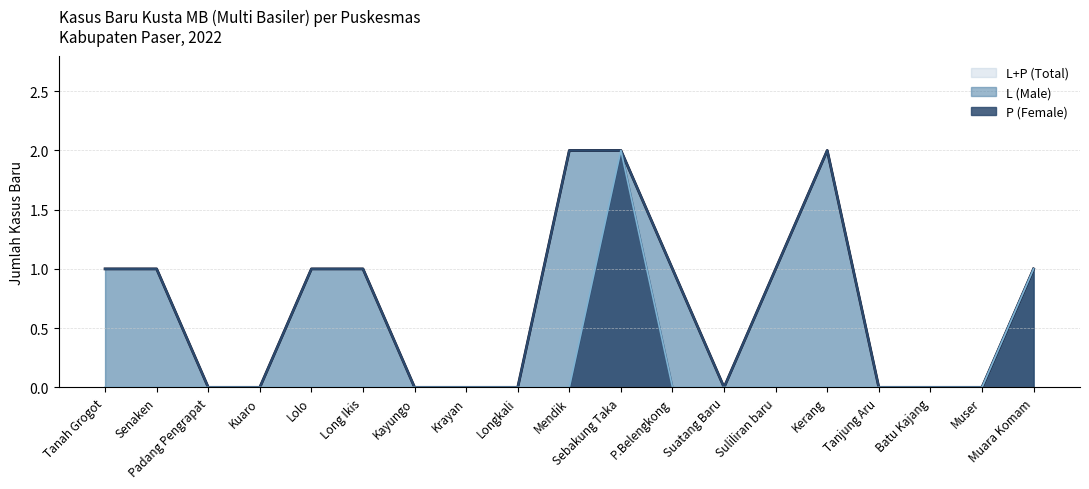

What is the sum of all P (Female) values?

3